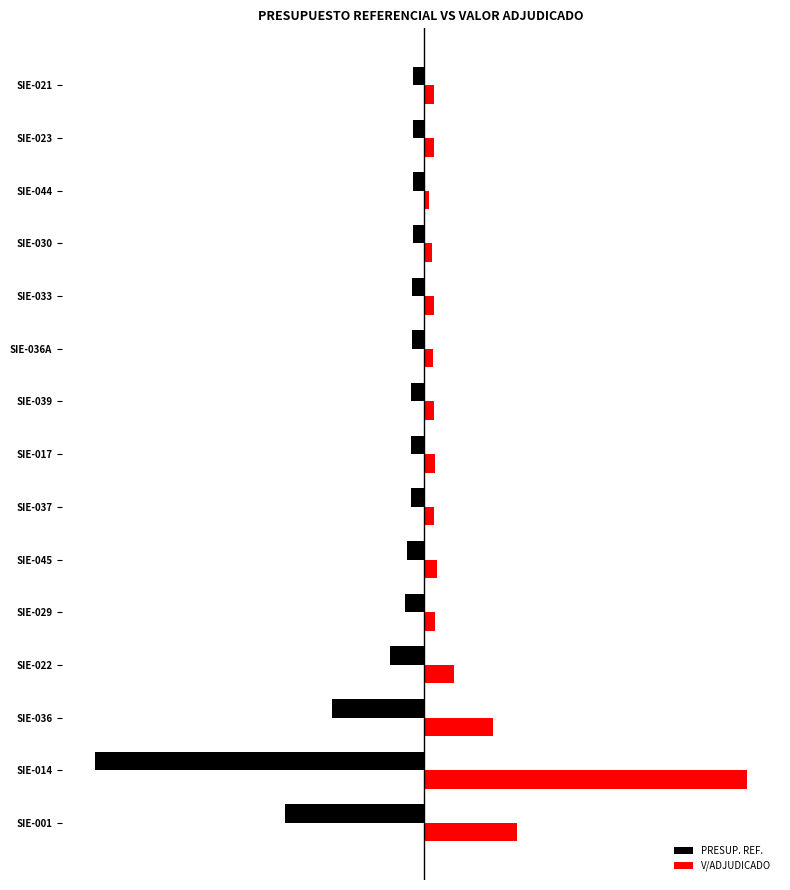

What are all the series names shown in the legend?

PRESUP. REF., V/ADJUDICADO